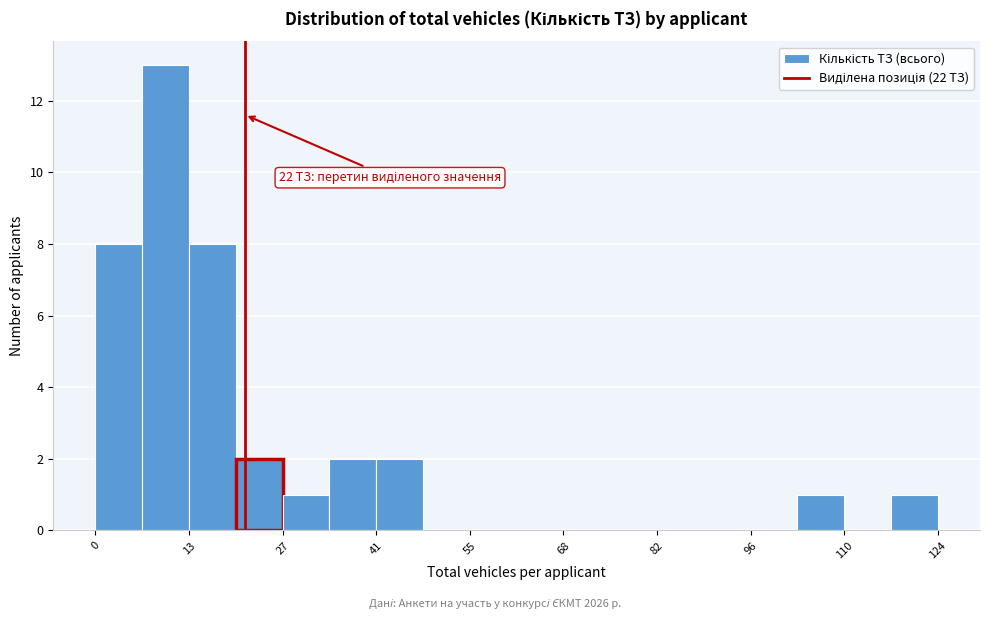

Read against the x-axis, roughly where is the centre of the tallest bar?

10